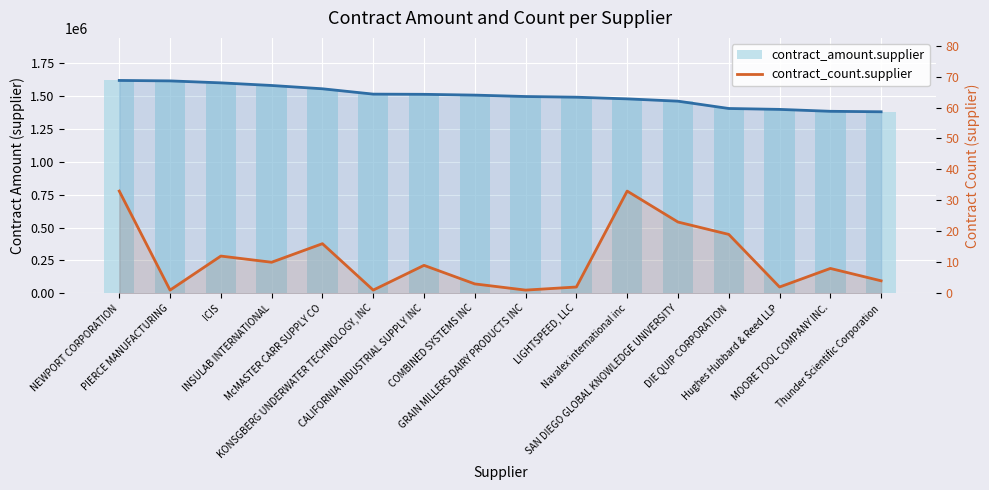

What is the label of the 3rd bar from the left?

ICIS